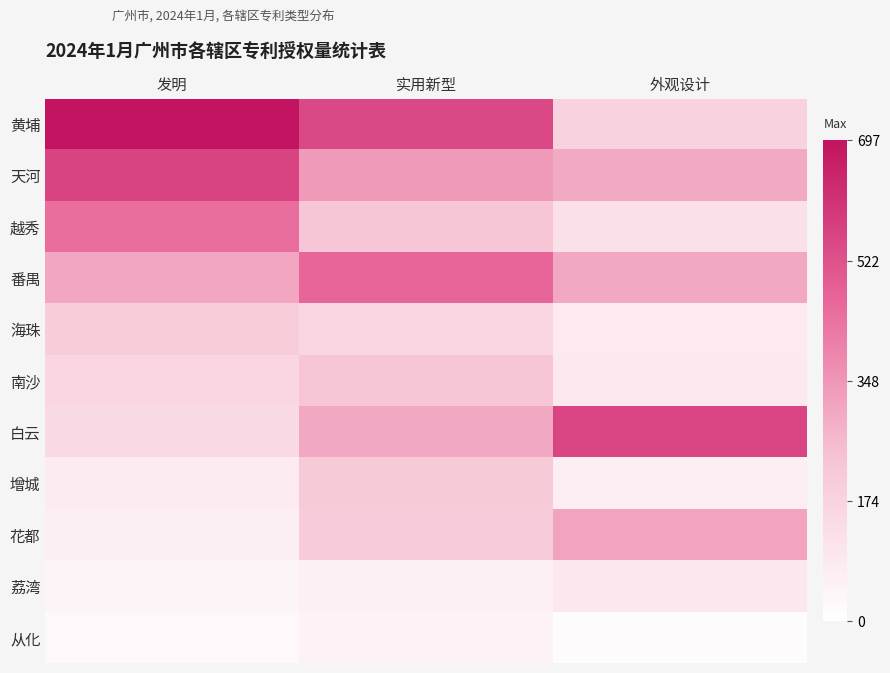

Count the number of data series in this chart.

11